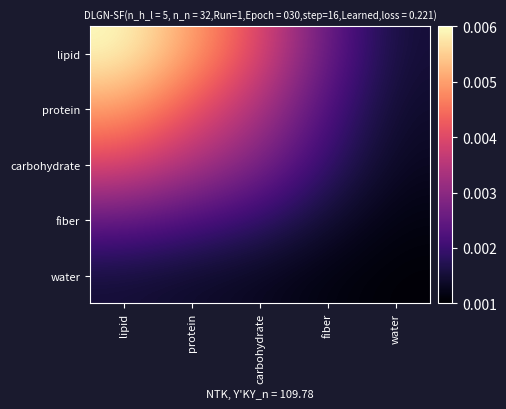

Between lipid and carbohydrate, which series saw the biggest shift?

lipid